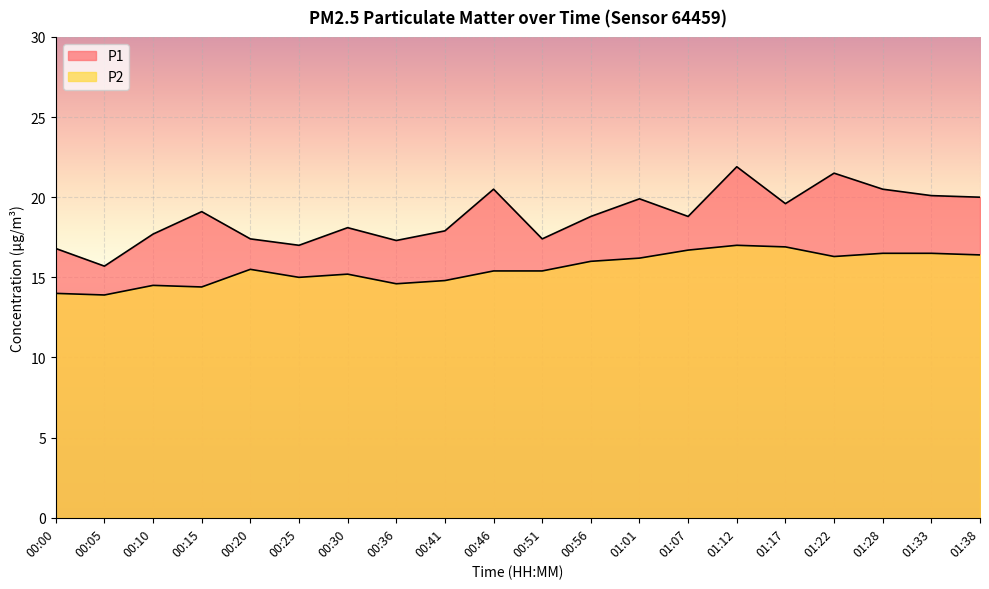

What is the sum of all P1 values?

376.0